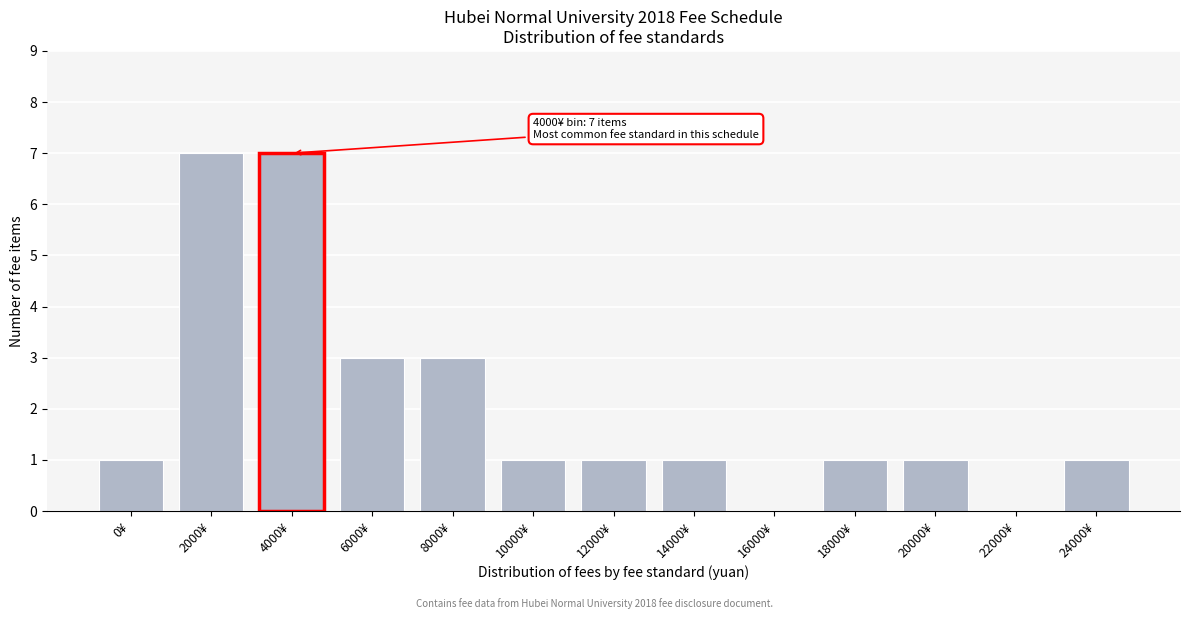

Reading right to left, transcribe all the data shown in this chart.

24000¥=1	22000¥=0	20000¥=1	18000¥=1	16000¥=0	14000¥=1	12000¥=1	10000¥=1	8000¥=3	6000¥=3	4000¥=7	2000¥=7	0¥=1